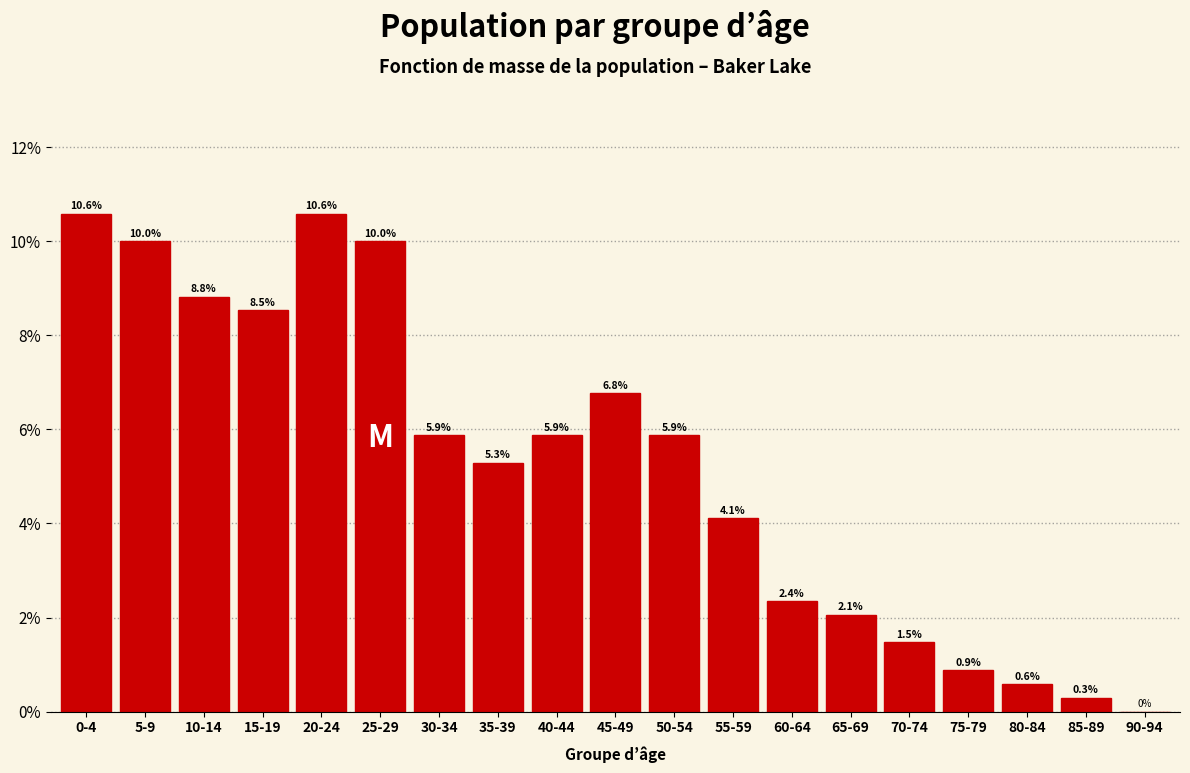

Reading right to left, what are all the values shown in this chart?

90-94=0.0	85-89=0.3	80-84=0.6	75-79=0.9	70-74=1.5	65-69=2.1	60-64=2.4	55-59=4.1	50-54=5.9	45-49=6.8	40-44=5.9	35-39=5.3	30-34=5.9	25-29=10.0	20-24=10.6	15-19=8.5	10-14=8.8	5-9=10.0	0-4=10.6